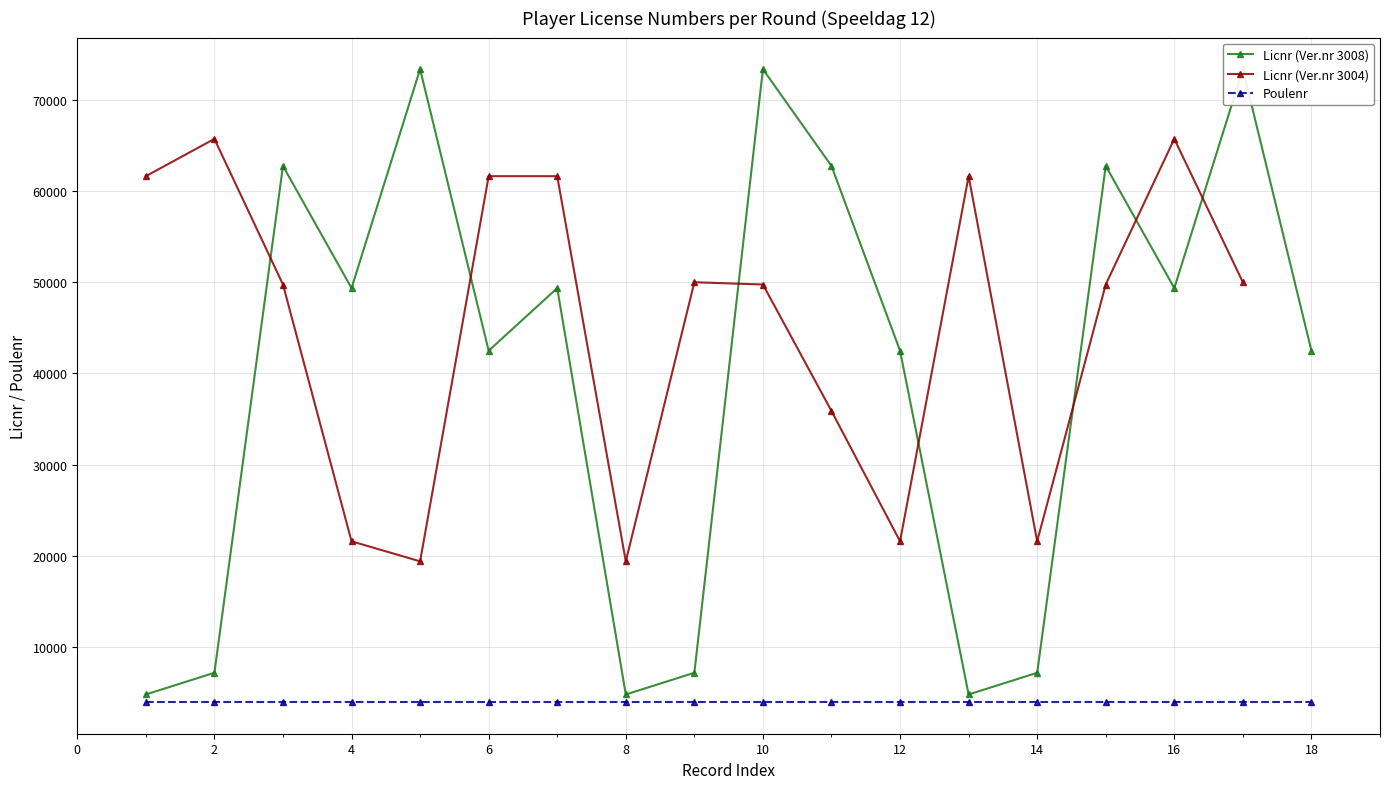

The Licnr (Ver.nr 3008) series shows 7214.0 at 14. True or false?

True